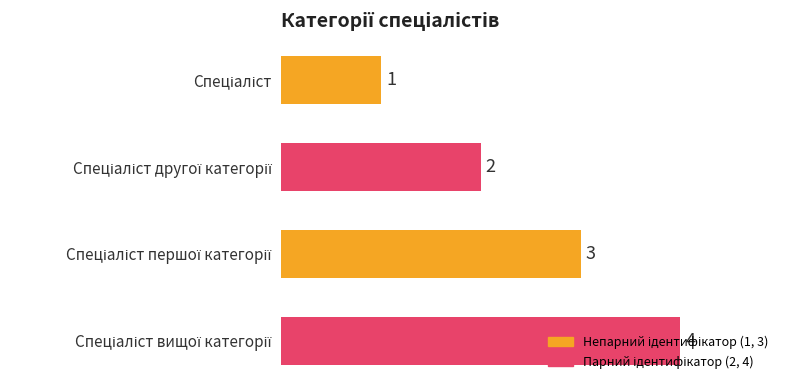

How many values are between 2 and 4?

3